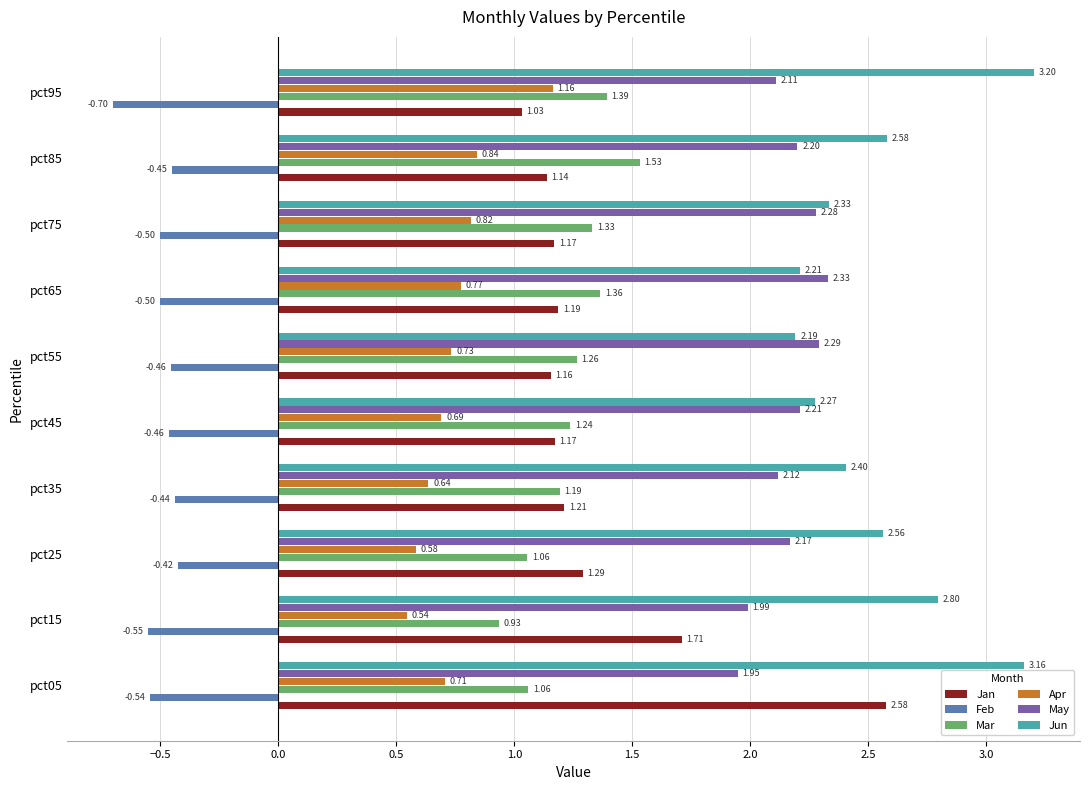

Which series has the widest spread of values?

Jan